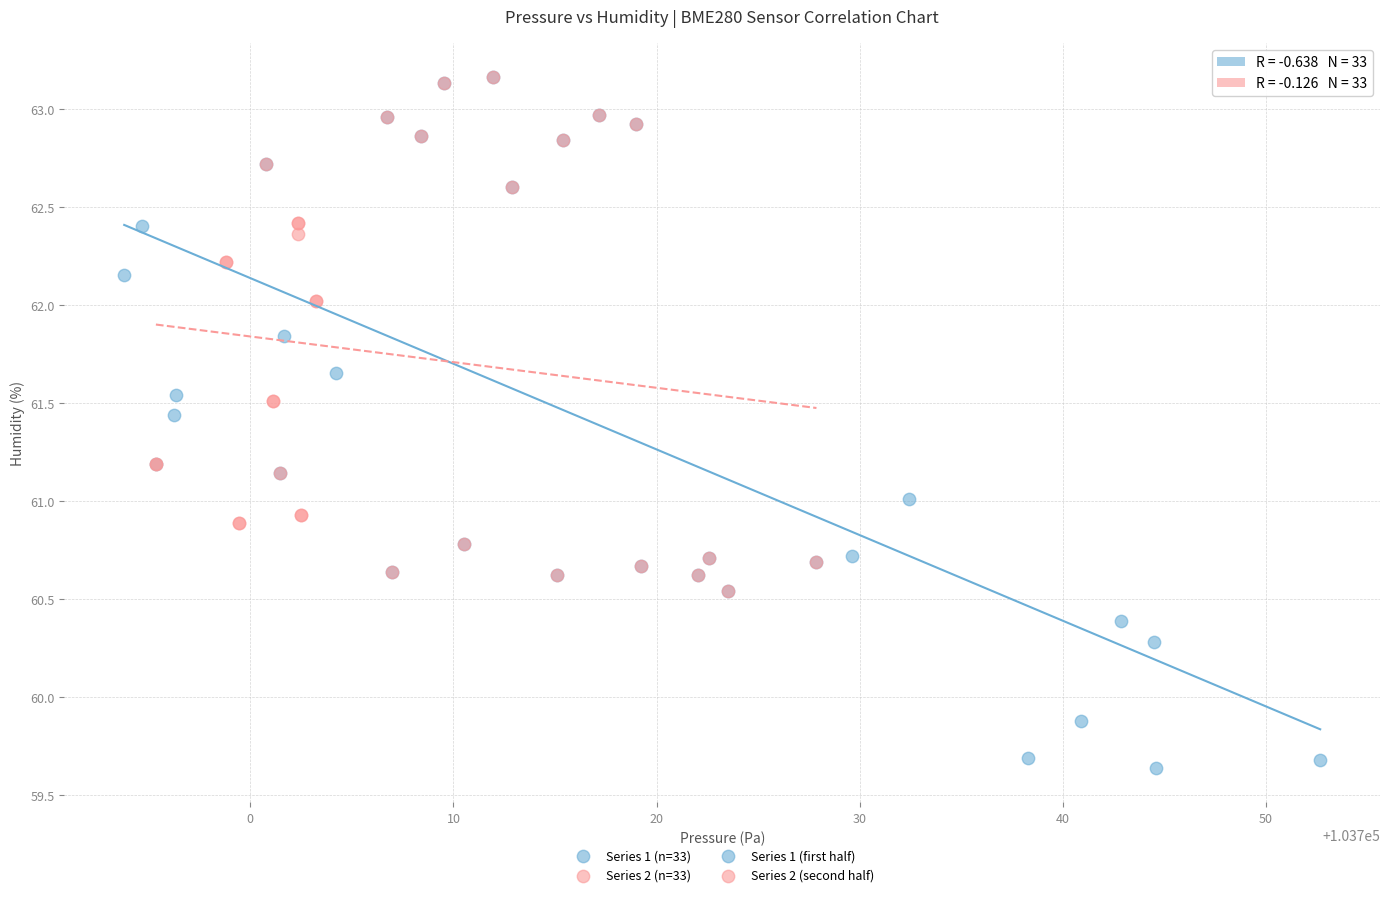

Which series has the widest spread of Y values?

Series 1 (n=33)